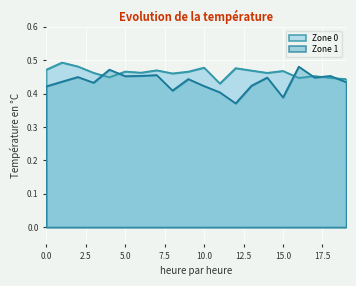

True or false: Zone 1 has a value of 0.3 at 17.

False